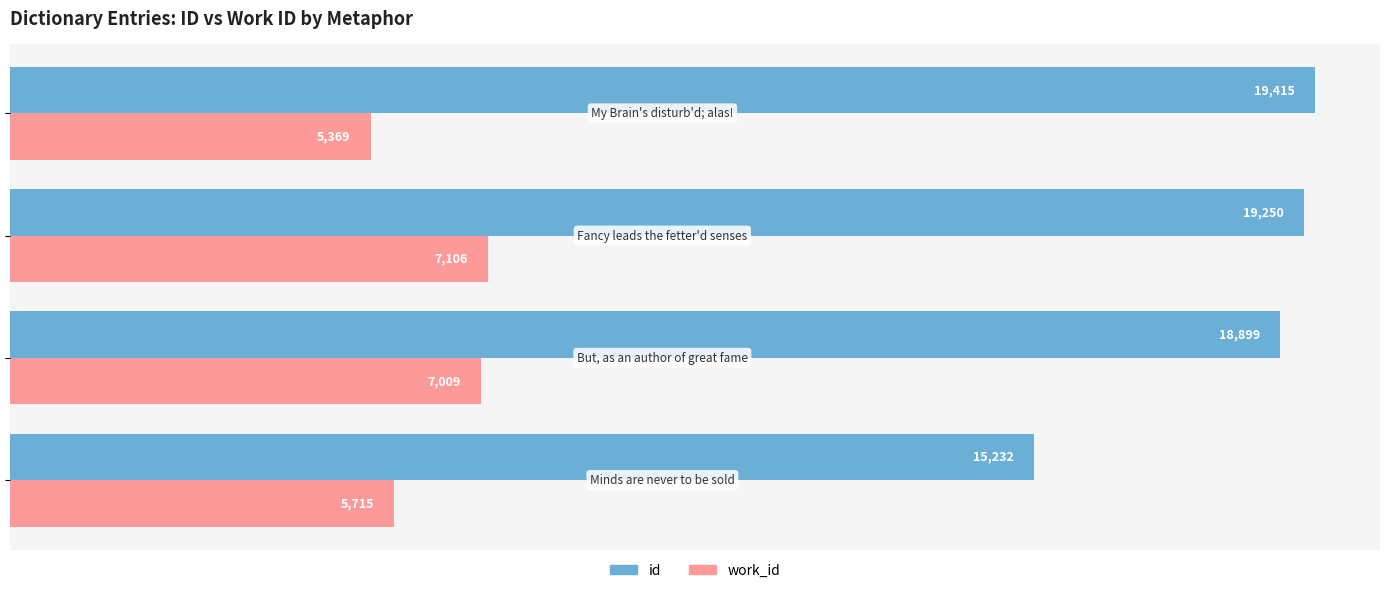

Rank the series by their average value, from highest to lowest.

id, work_id